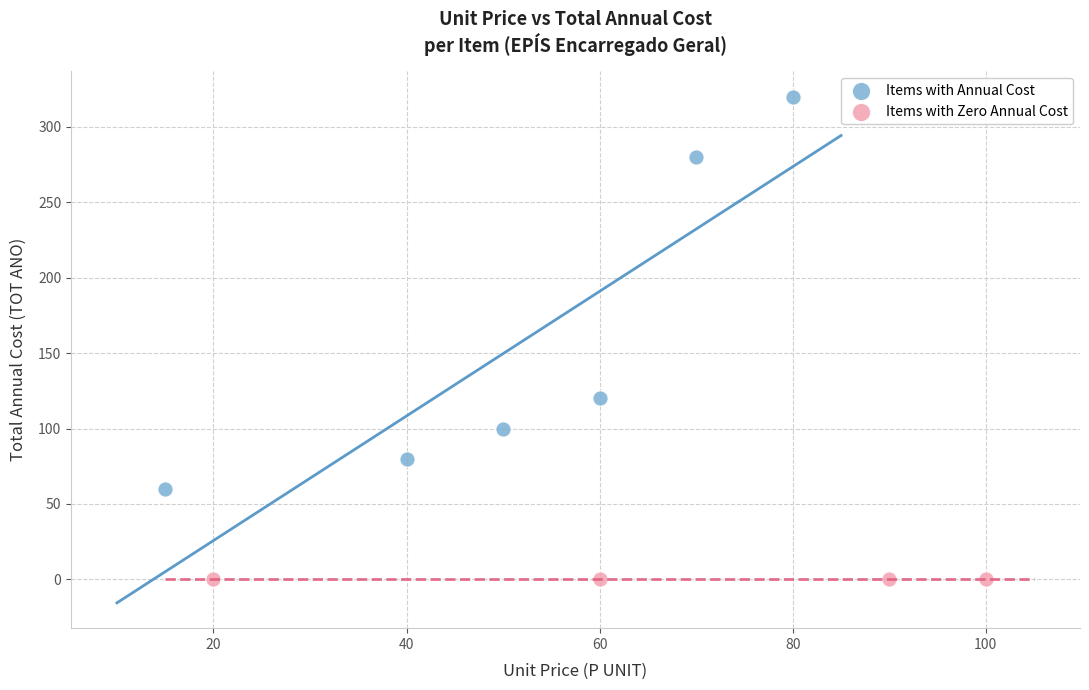

Which series reaches the maximum Y coordinate?

Items with Annual Cost